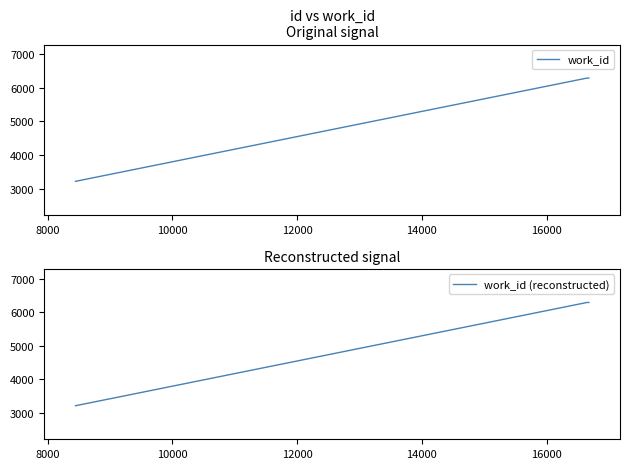

True or false: work_id has more than 2 points higher than both neighbors.

False